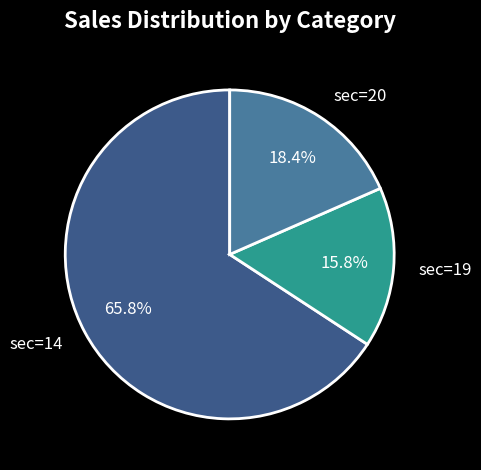

Do sec=14 and sec=20 together represent more than half of the pie?

Yes